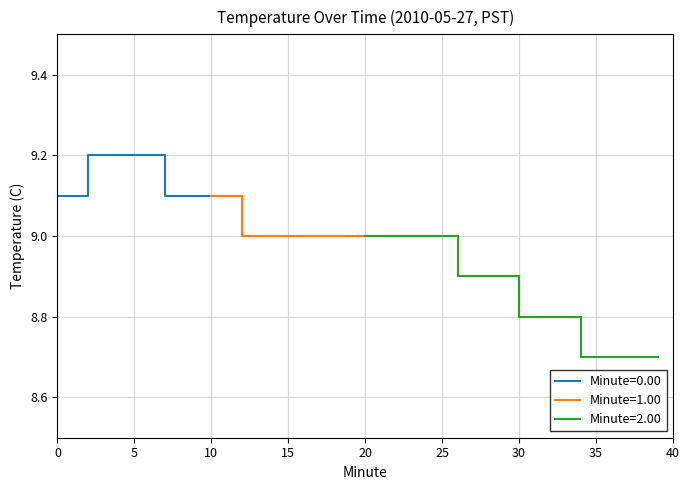

What is the maximum value for Minute=2.00?

9.0